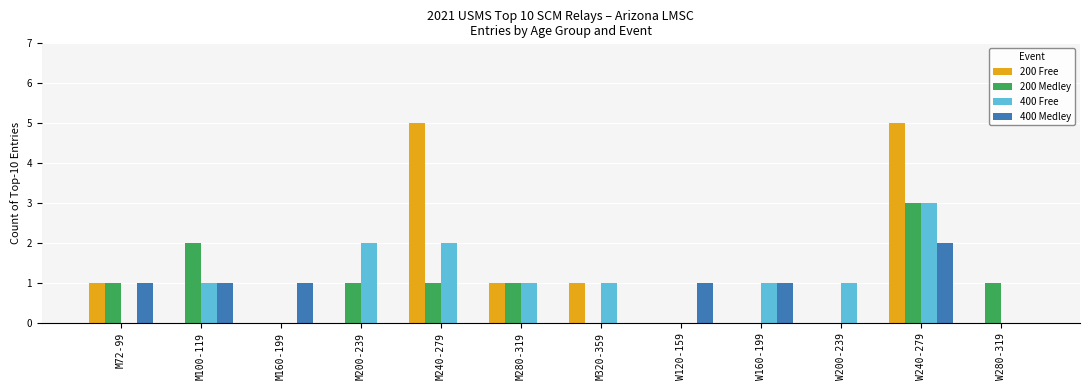

Which series has the largest range (max minus min)?

200 Free